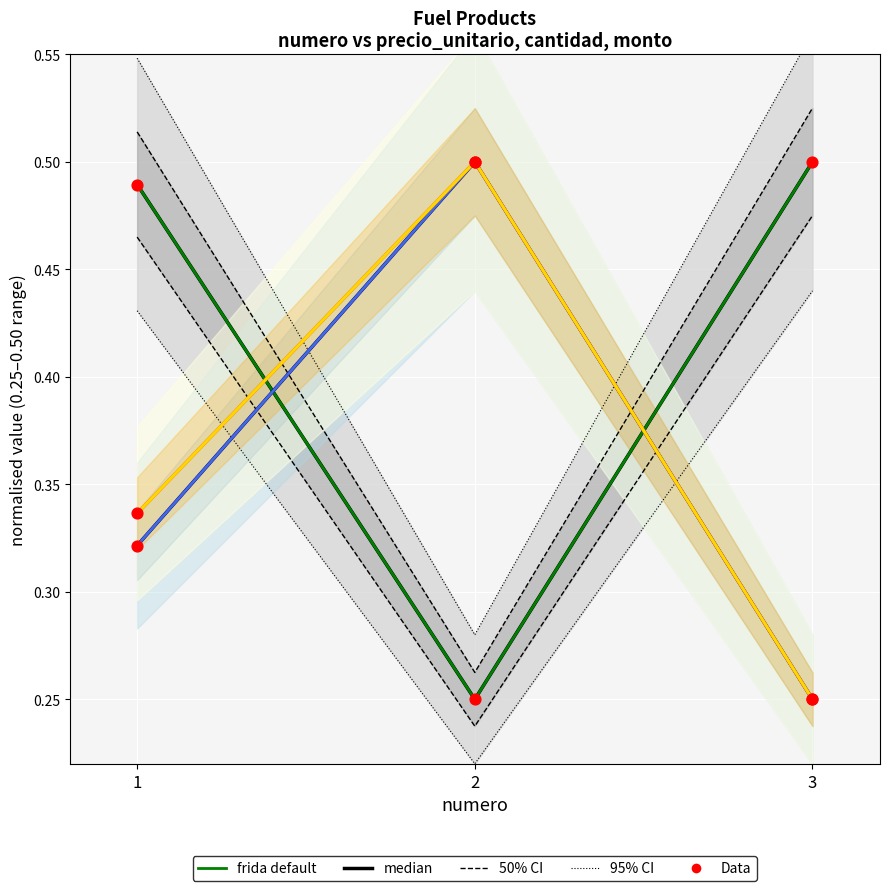

Which series has the largest total across all categories?

precio_unitario